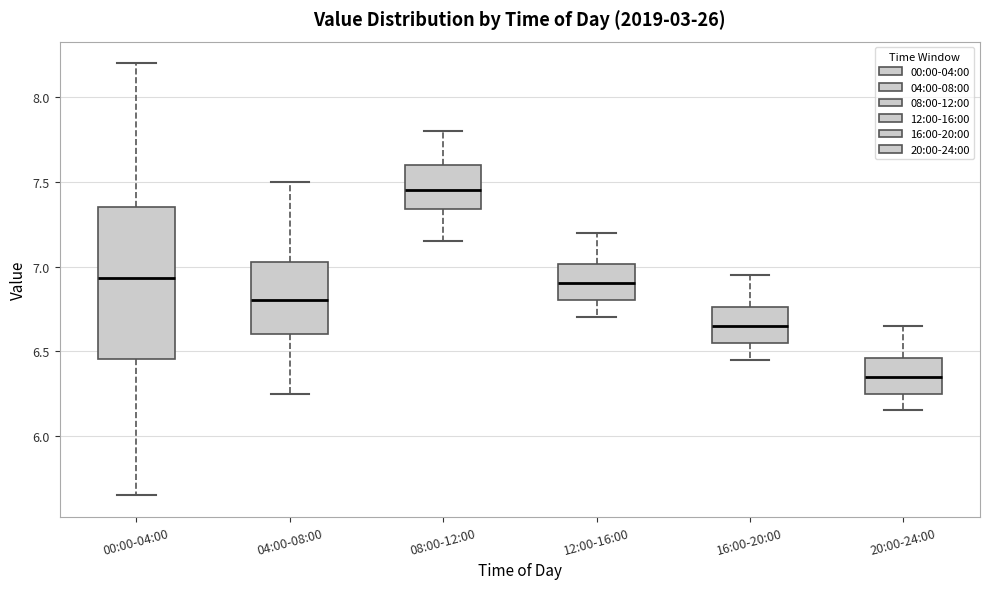

Reading left to right, read every box against the y-axis: the position of its median line, the range the box covers, and the ends of its whiskers. The values are not printed on the chart, so give them approximately, as read against the axis.

00:00-04:00: median 6.95, box 6.45 to 7.35, whiskers 5.65 to 8.20
04:00-08:00: median 6.80, box 6.60 to 7.05, whiskers 6.25 to 7.50
08:00-12:00: median 7.45, box 7.35 to 7.60, whiskers 7.15 to 7.80
12:00-16:00: median 6.90, box 6.80 to 7.00, whiskers 6.70 to 7.20
16:00-20:00: median 6.65, box 6.55 to 6.75, whiskers 6.45 to 6.95
20:00-24:00: median 6.35, box 6.25 to 6.45, whiskers 6.15 to 6.65